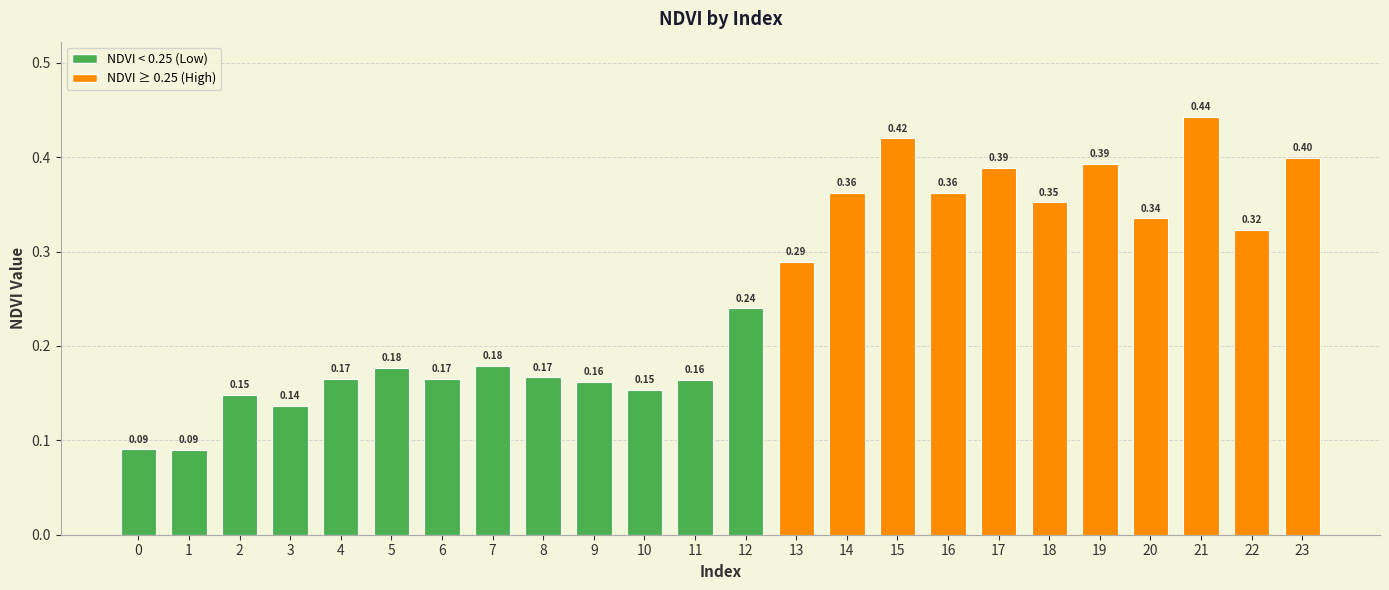

What is the change in value from 2 to 20?

+0.2